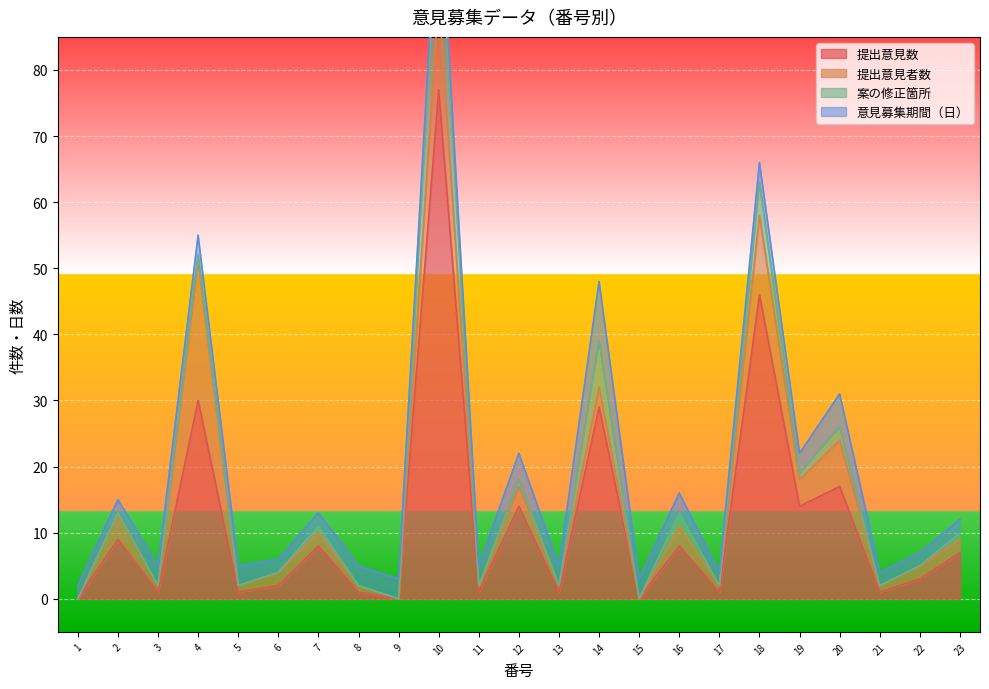

The value of 提出意見数 at 22 is 3. True or false?

True